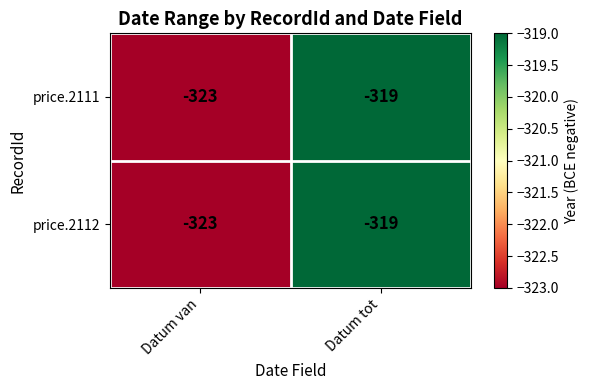

Count the number of categories in the chart.

2